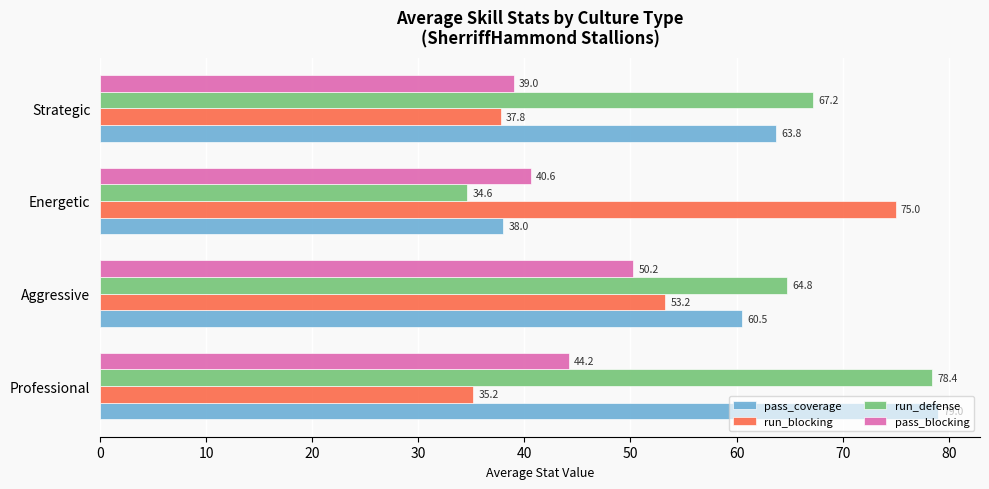

Rank the series by their maximum value, from highest to lowest.

pass_coverage, run_defense, run_blocking, pass_blocking